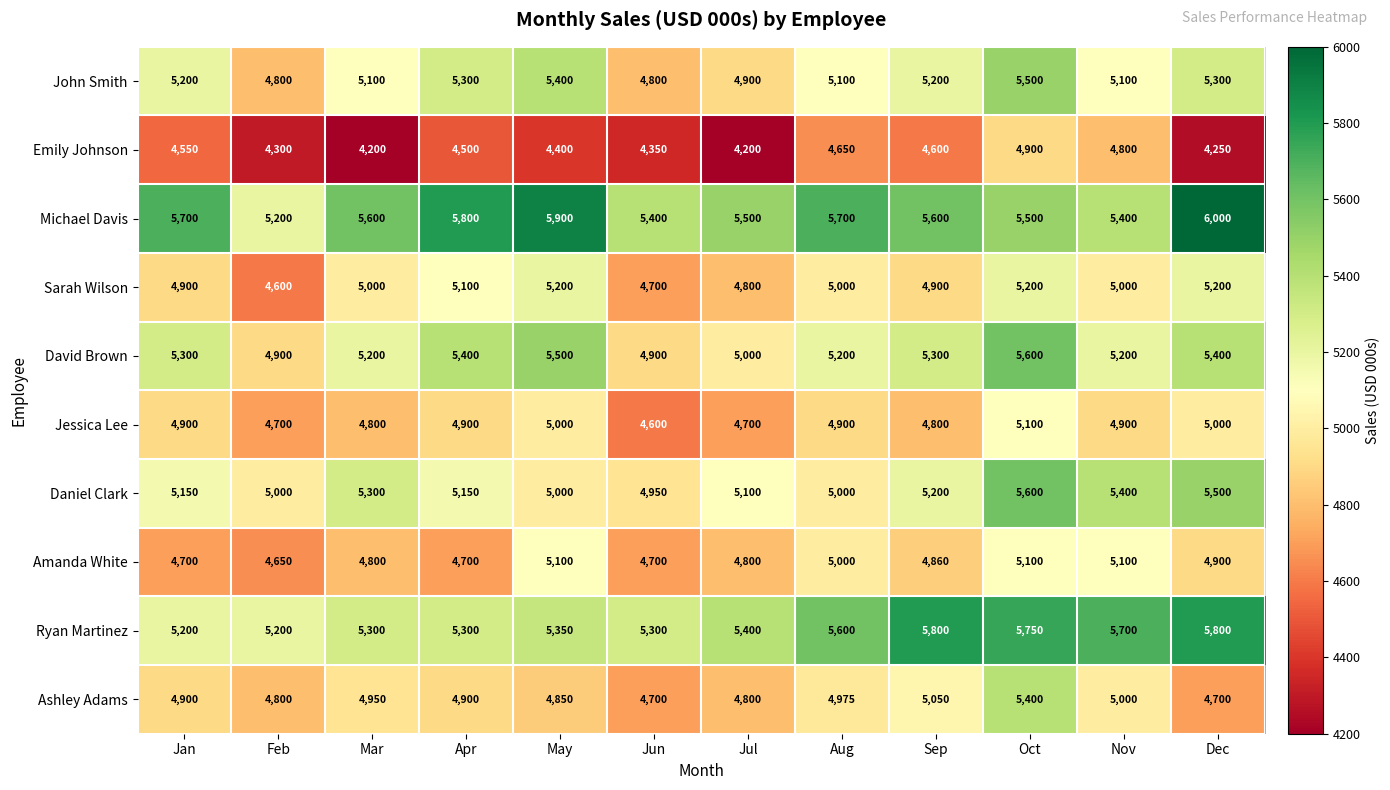

What is the difference between the Amanda White values at Feb and Nov?

450